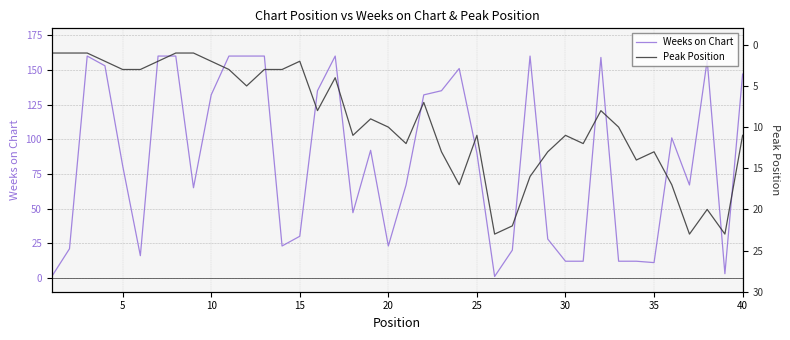

What is the difference between the maximum and minimum values in the Peak Position series?

22